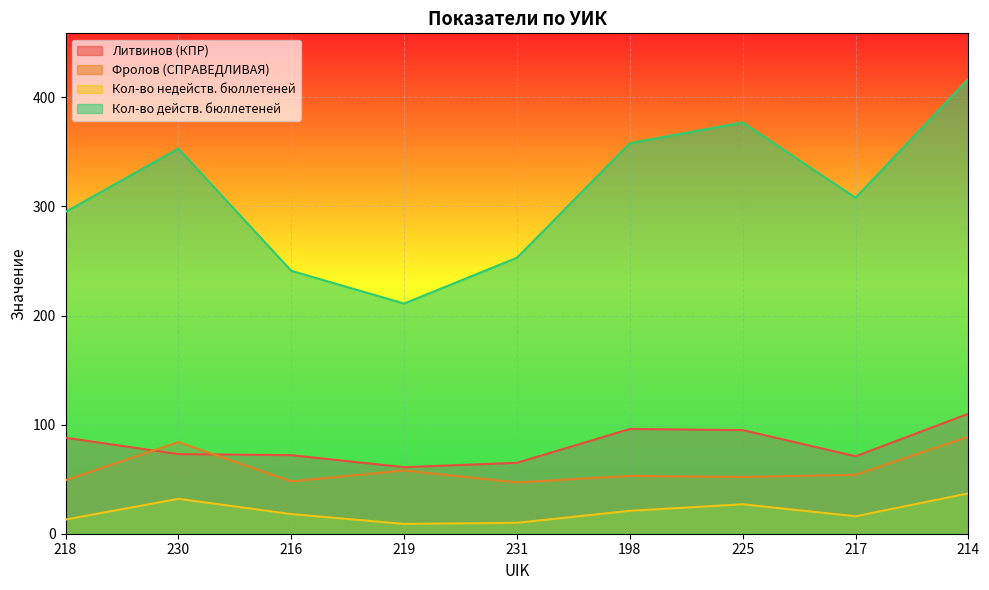

Rank the categories by Кол-во действ. бюллетеней value from highest to lowest.

214, 225, 198, 230, 217, 218, 231, 216, 219